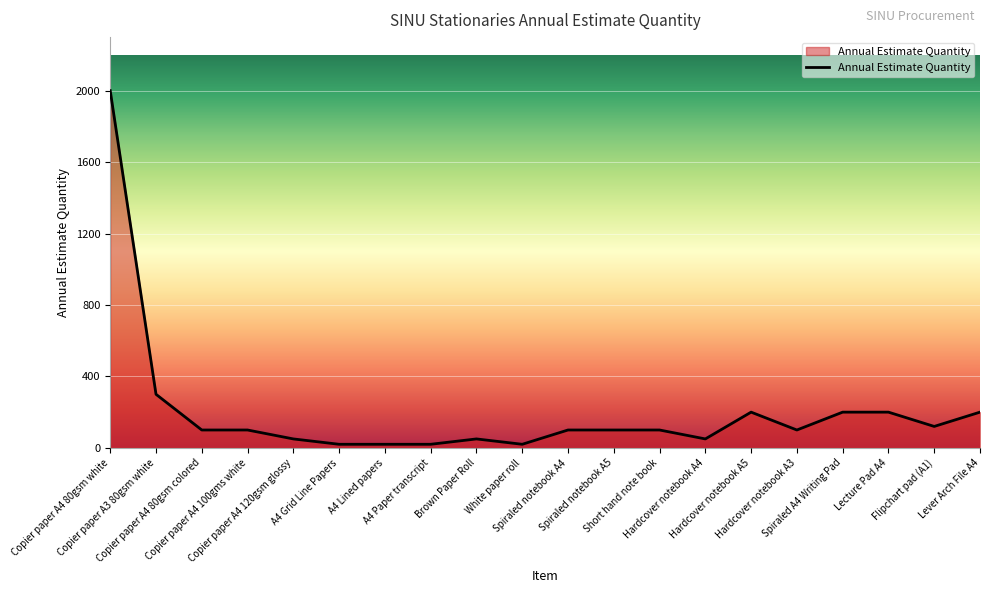

At which label is the value closest to 1010?

Copier paper A3 80gsm white